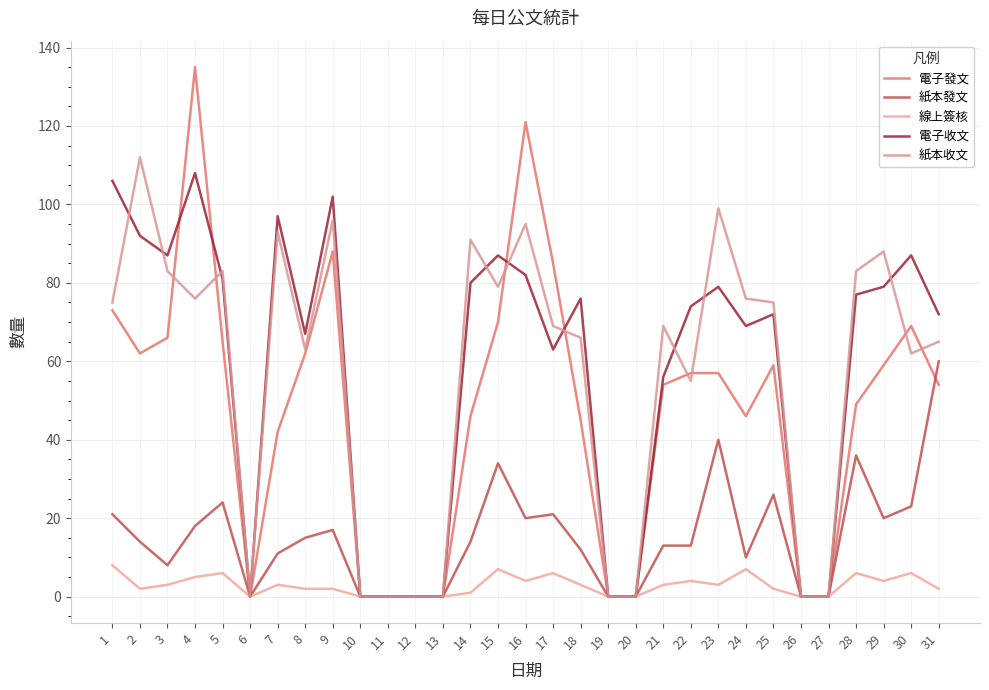

Is this an area chart (filled region under the line)?

No